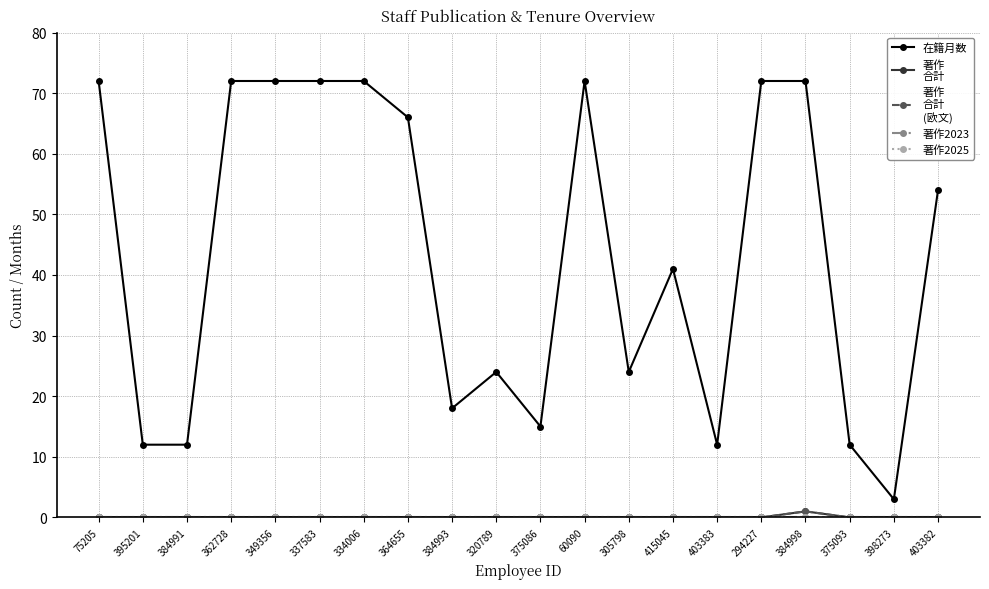

Is this an area chart (filled region under the line)?

No